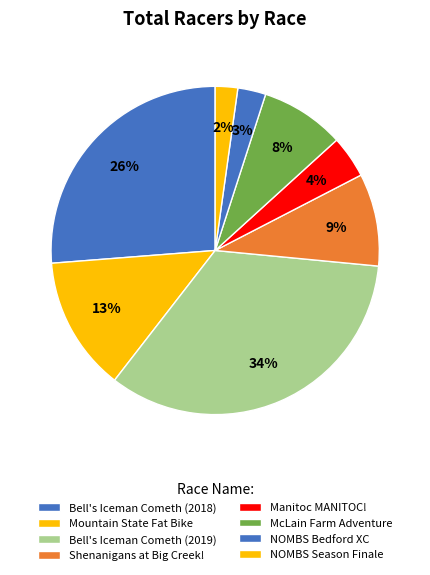

Is the sum of Manitoc MANITOC! and Mountain State Fat Bike greater than half?

No